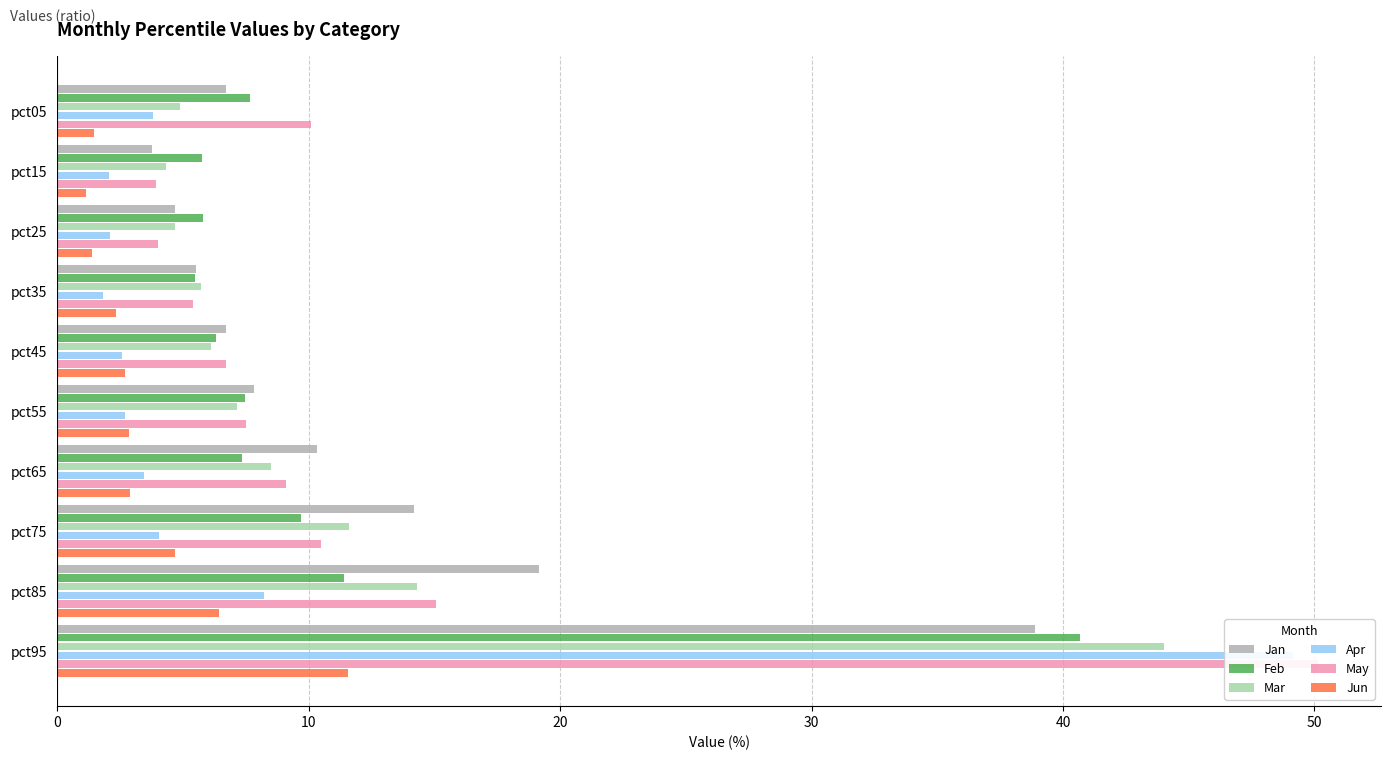

Are the bars horizontal?

Yes